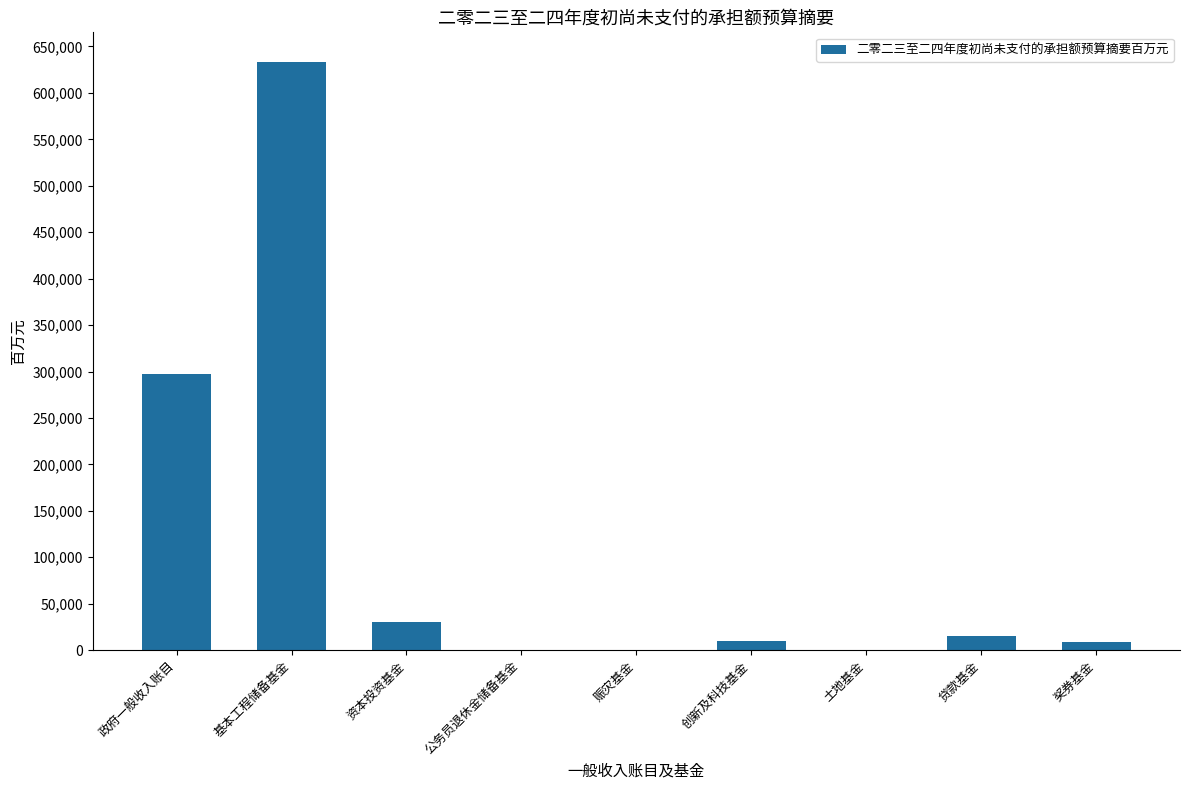

Which category has the highest value across all series?

基本工程储备基金